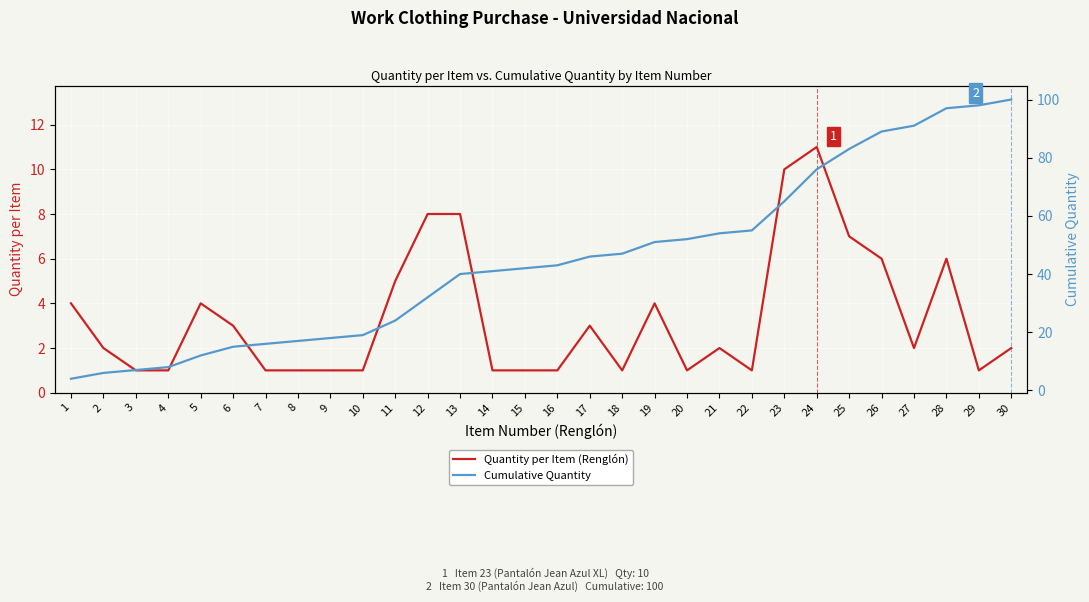

Is it true that Cumulative Quantity equals 21 at 6?

False